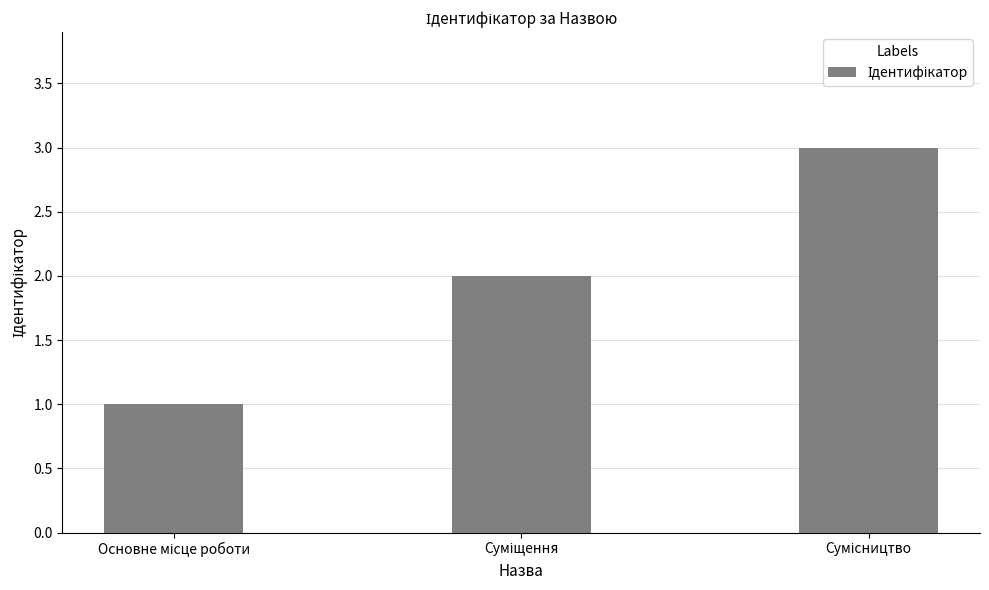

What is the maximum value shown in the chart?

3